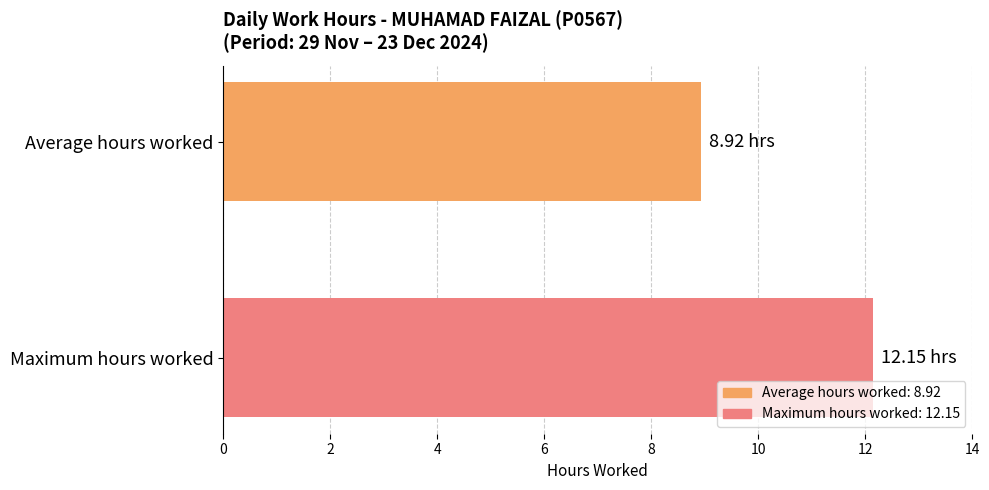

Which label corresponds to the largest value in the chart?

Maximum hours worked